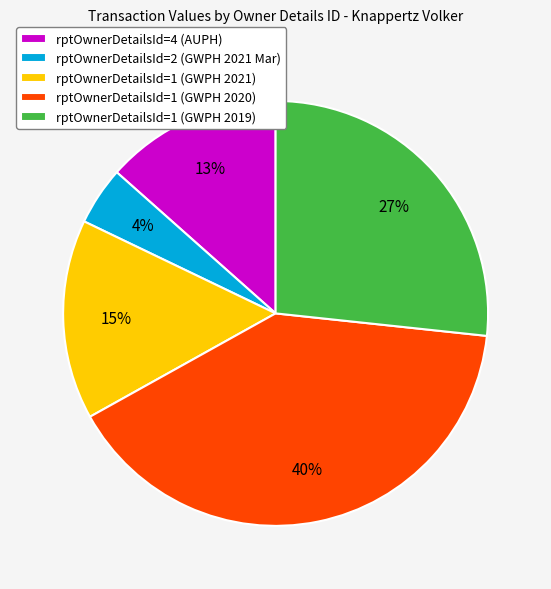

To the nearest percent, what is the average slice percentage?

20%